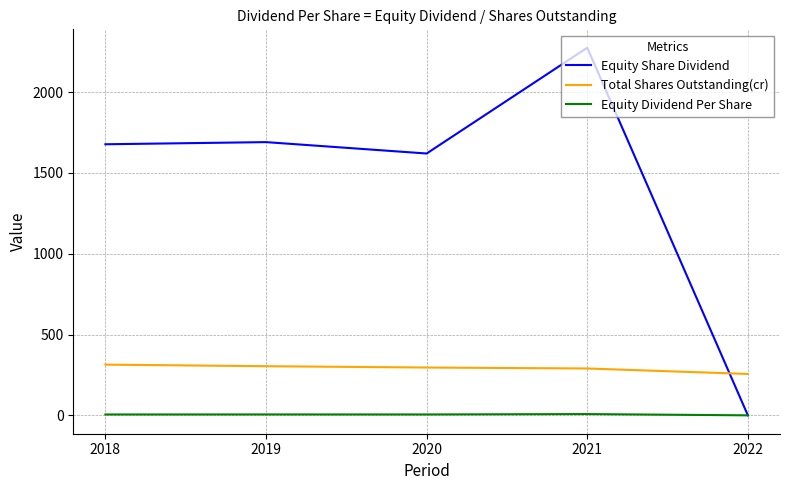

What is the difference between the maximum and minimum values in the Total Shares Outstanding(cr) series?

57.7